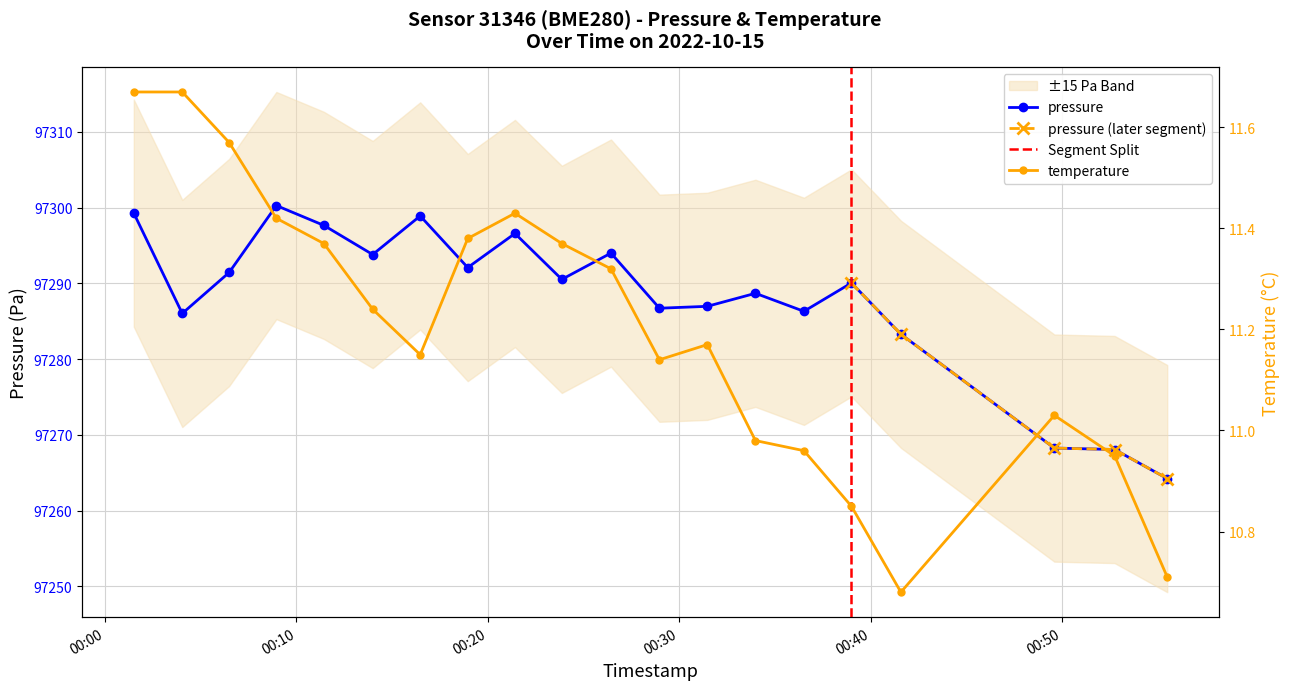

What is the average value of the pressure series?

97288.2